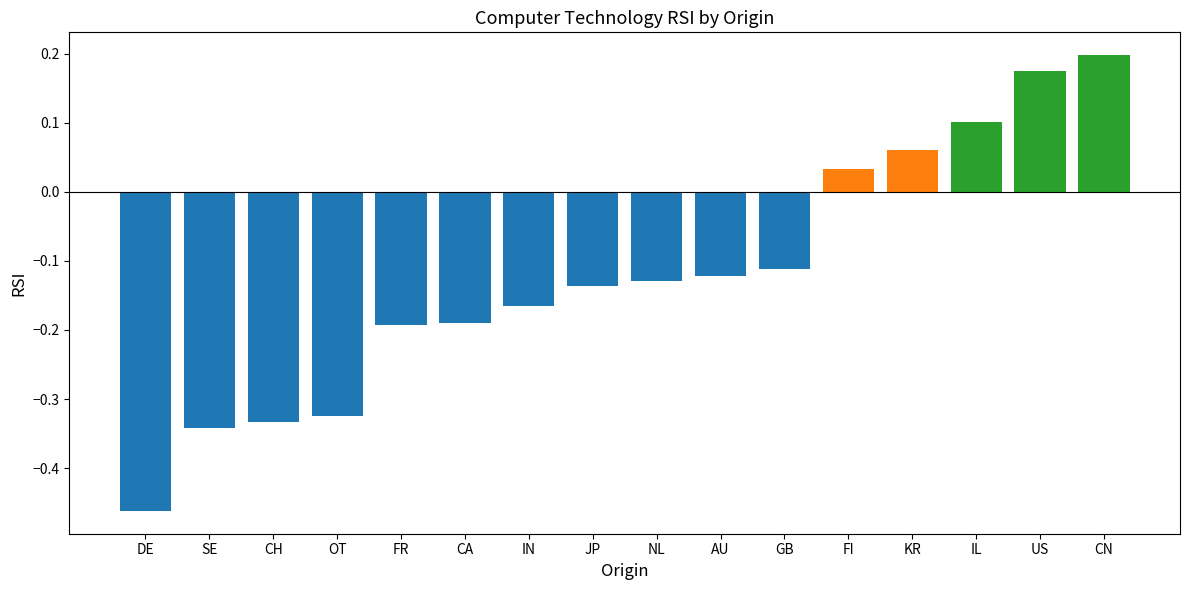

What position from the left is CA?

6